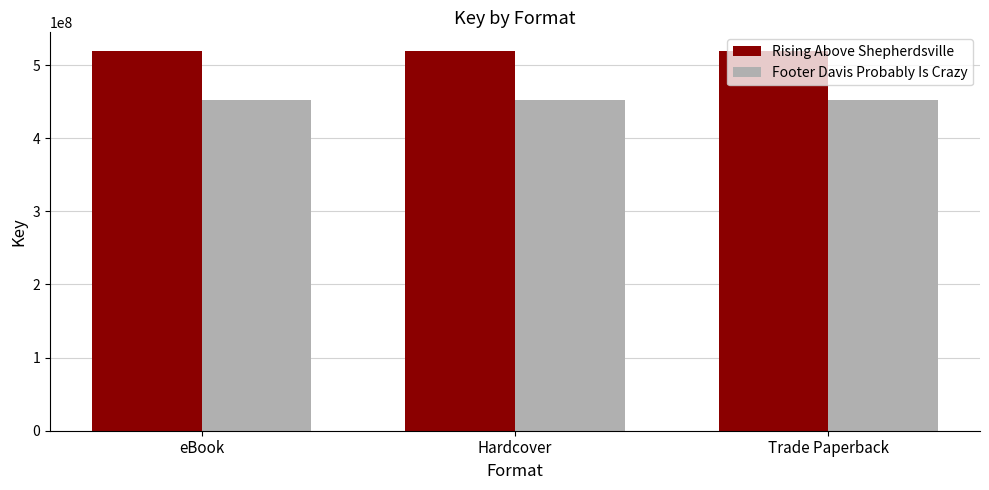

What are all the series names shown in the legend?

Rising Above Shepherdsville, Footer Davis Probably Is Crazy